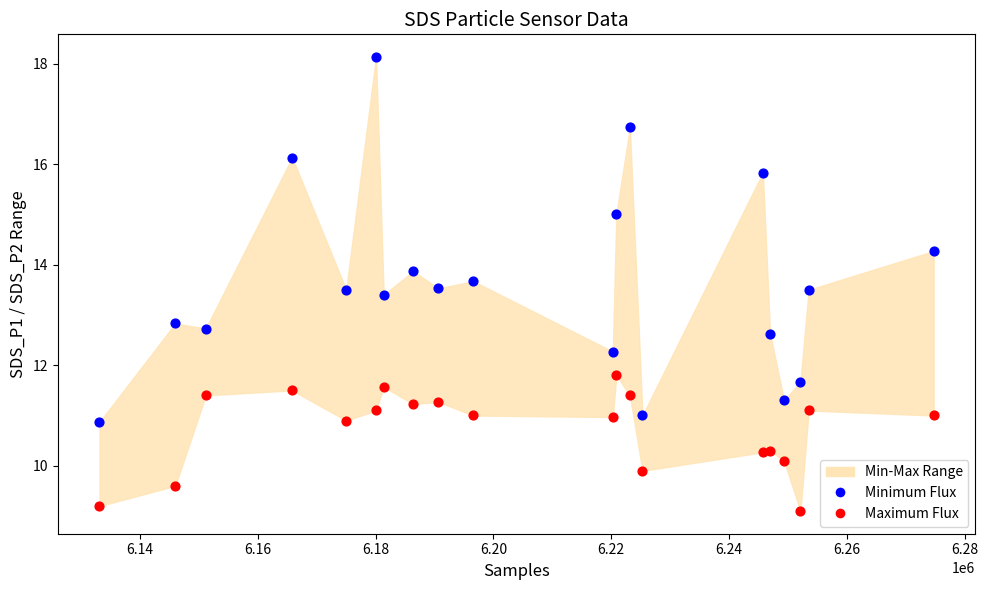

Which series reaches the maximum Y coordinate?

Minimum Flux